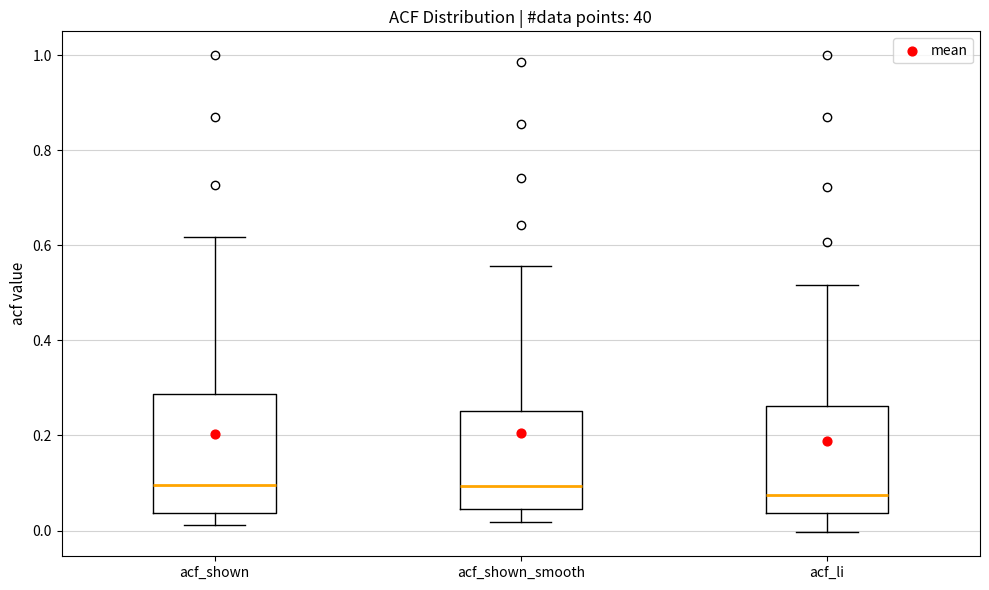

Where does the upper whisker of the box for acf_li end on the y-axis? The values are not printed on the chart, so give them approximately, as read against the axis.

0.52